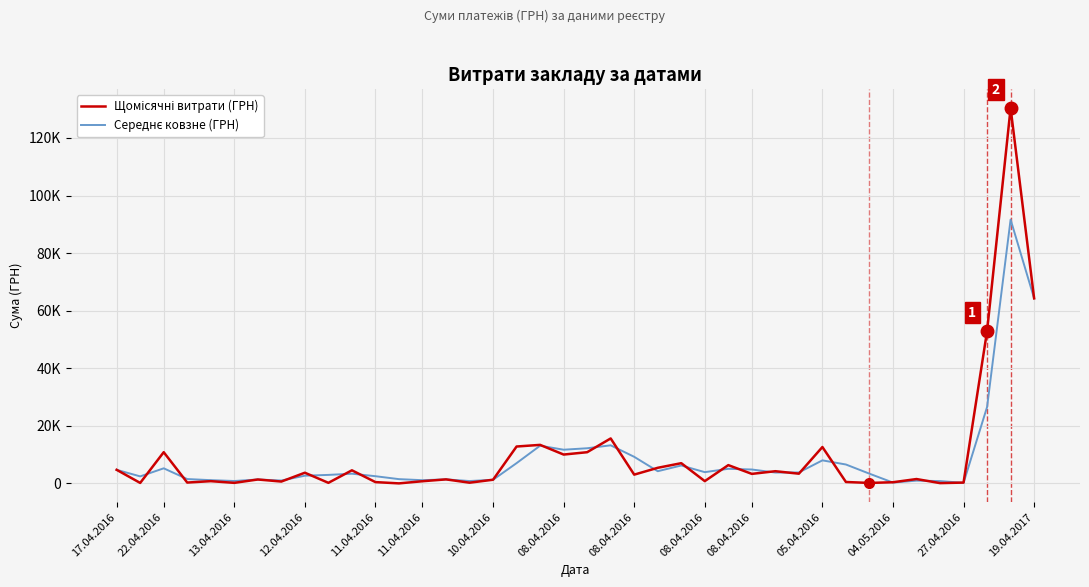

At which label does Середнє ковзне (ГРН) first exceed 3786?

17.04.2016